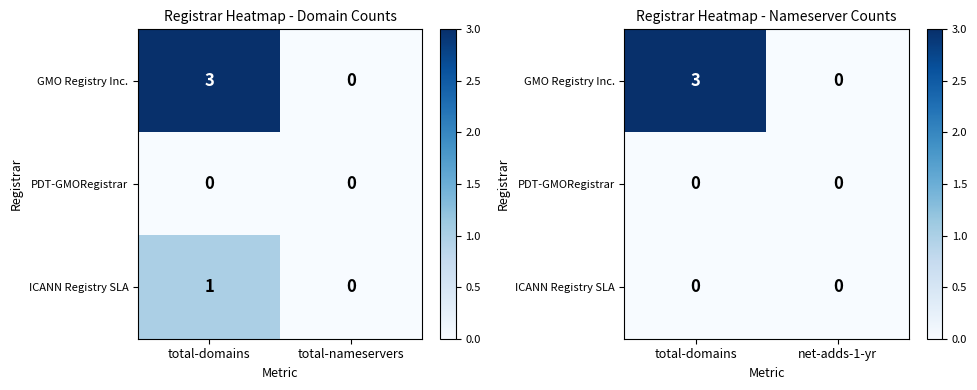

What is the difference between the highest and lowest values at total-domains?

3